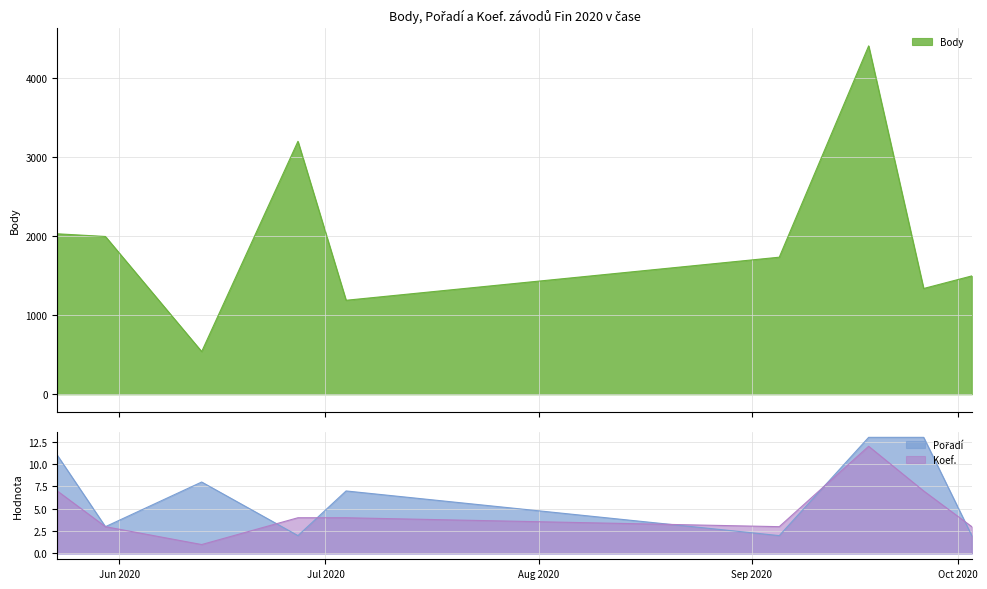

How many data points in Koef. are less than 4?

4